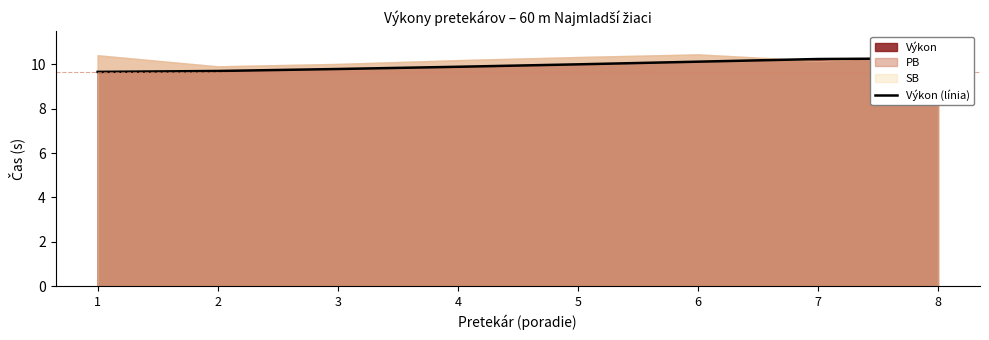

True or false: there are more than 1 points higher than both neighbors.

False